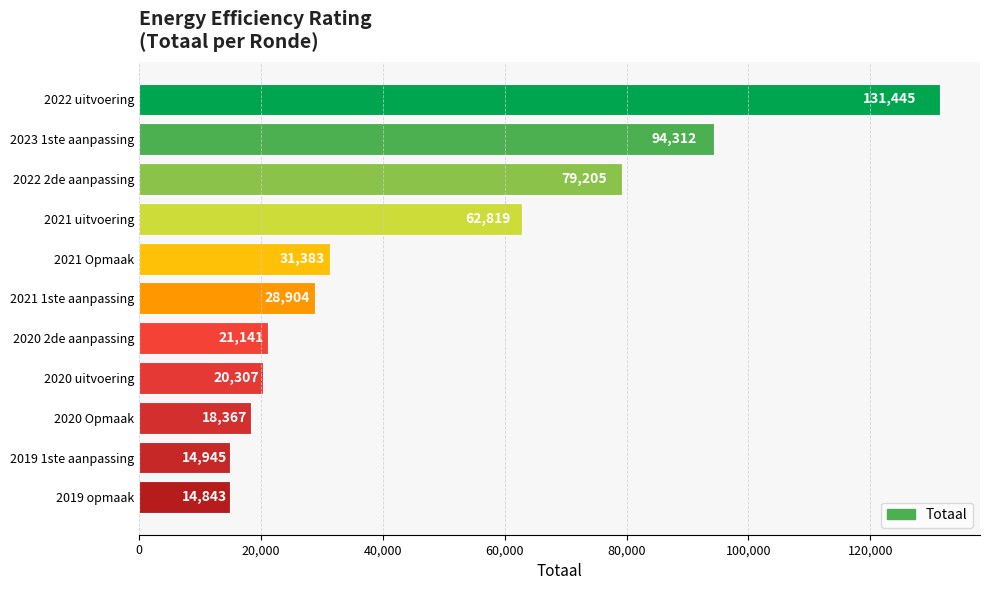

What is the sum of all values?

517671